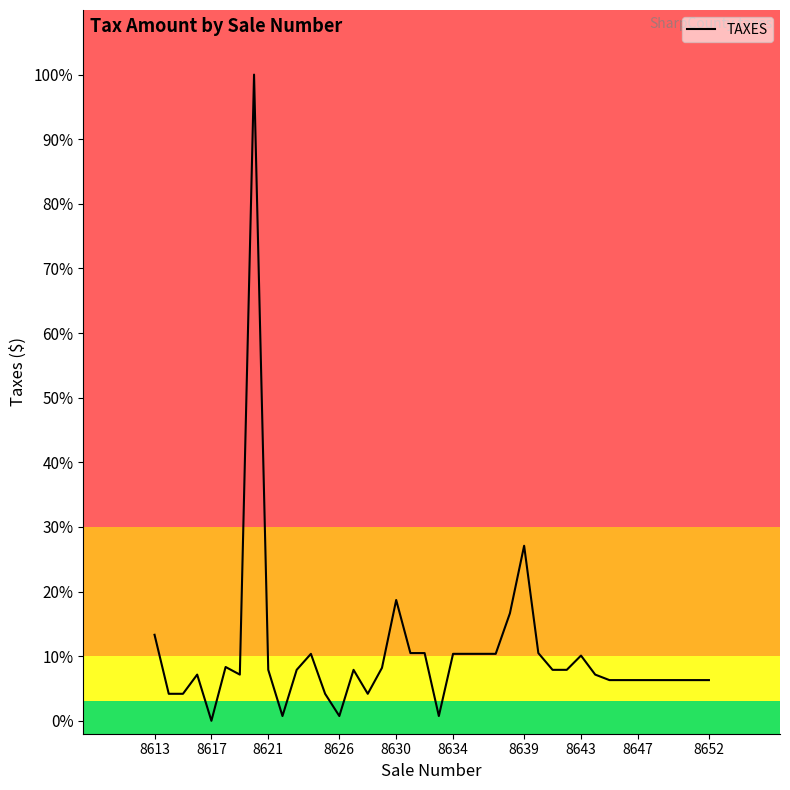

What is the sum of all values?

415.8